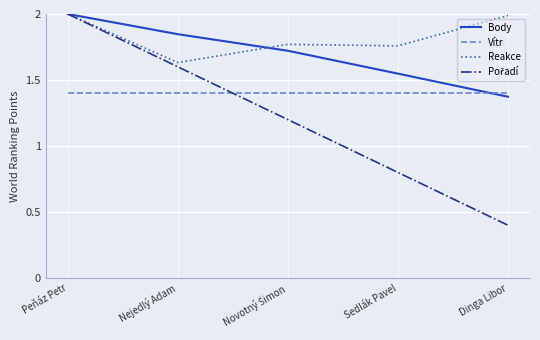

How many times do Body and Vítr cross each other?

1